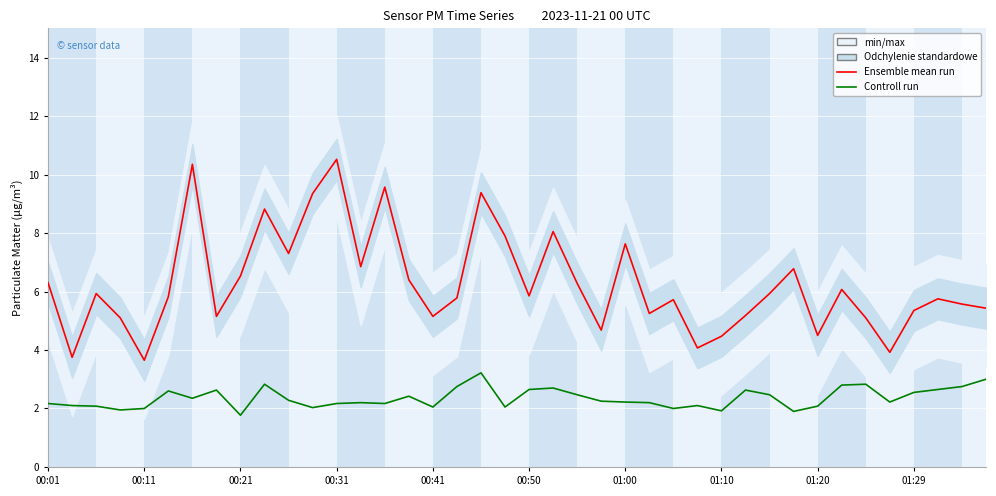

How many values in the Controll run series exceed 2?

34